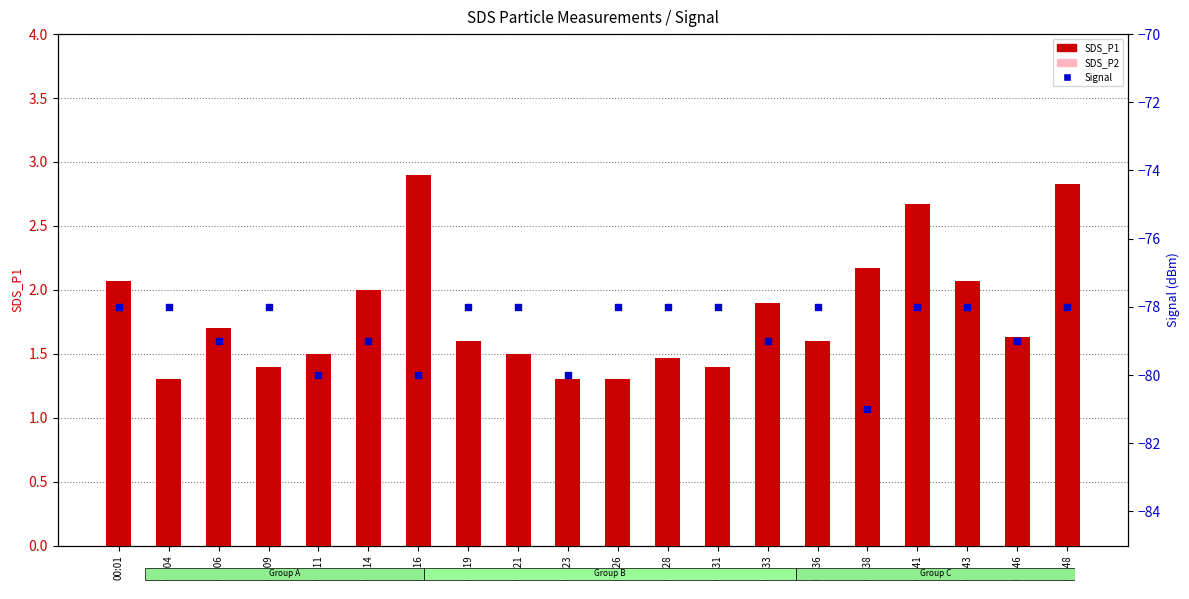

What are all the series names shown in the legend?

SDS_P1, SDS_P2, Signal